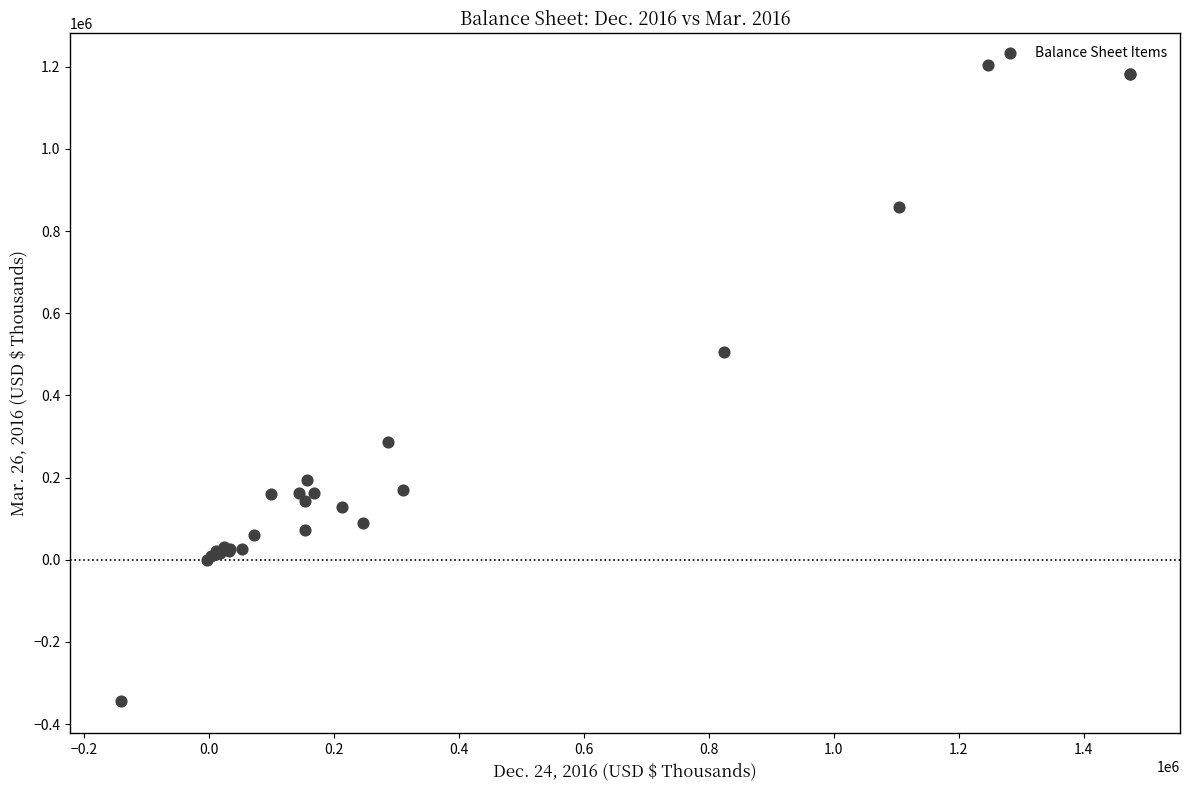

What Y value in the scatter plot is closest to 429575?

506129